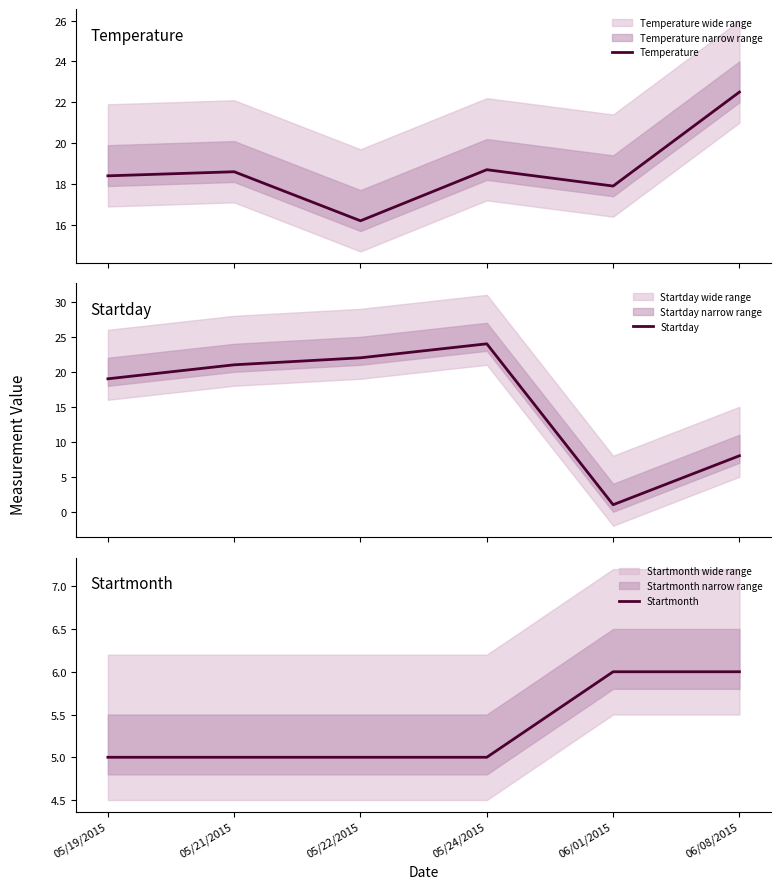

Reading left to right, extract all data points from this chart.

Temperature: 05/19/2015=18.4	05/21/2015=18.6	05/22/2015=16.2	05/24/2015=18.7	06/01/2015=17.9	06/08/2015=22.5
Startday: 05/19/2015=19.0	05/21/2015=21.0	05/22/2015=22.0	05/24/2015=24.0	06/01/2015=1.0	06/08/2015=8.0
Startmonth: 05/19/2015=5.0	05/21/2015=5.0	05/22/2015=5.0	05/24/2015=5.0	06/01/2015=6.0	06/08/2015=6.0